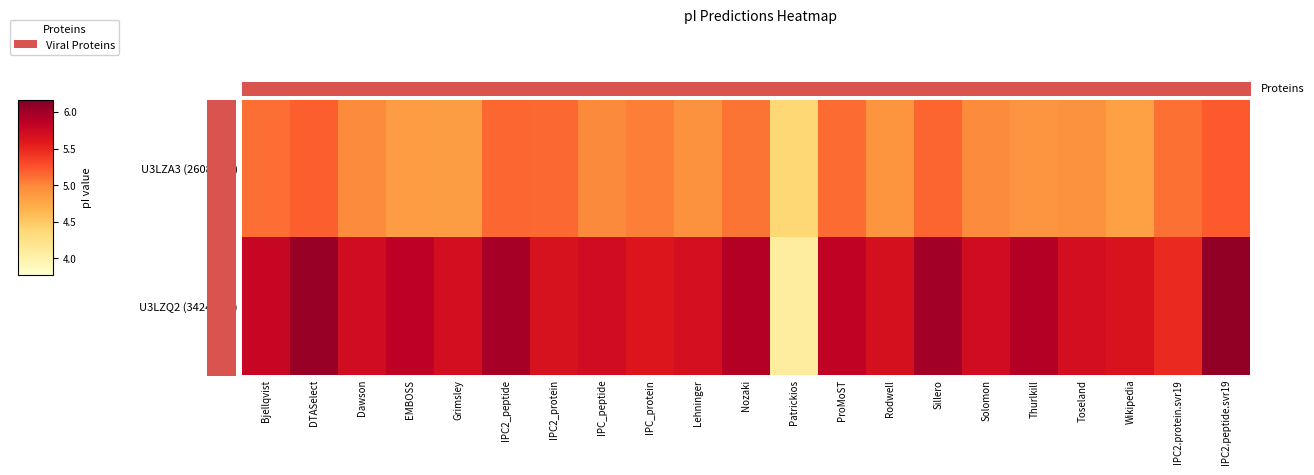

Is it true that U3LZA3 (26087 Da) equals 5.1 at Nozaki?

True